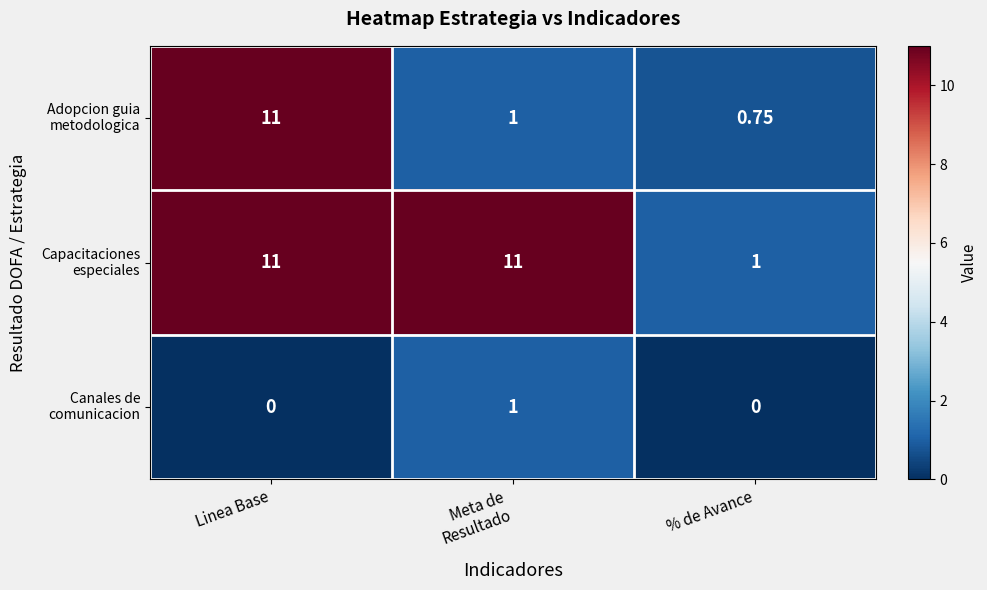

Which category has the highest value across all series?

Linea Base